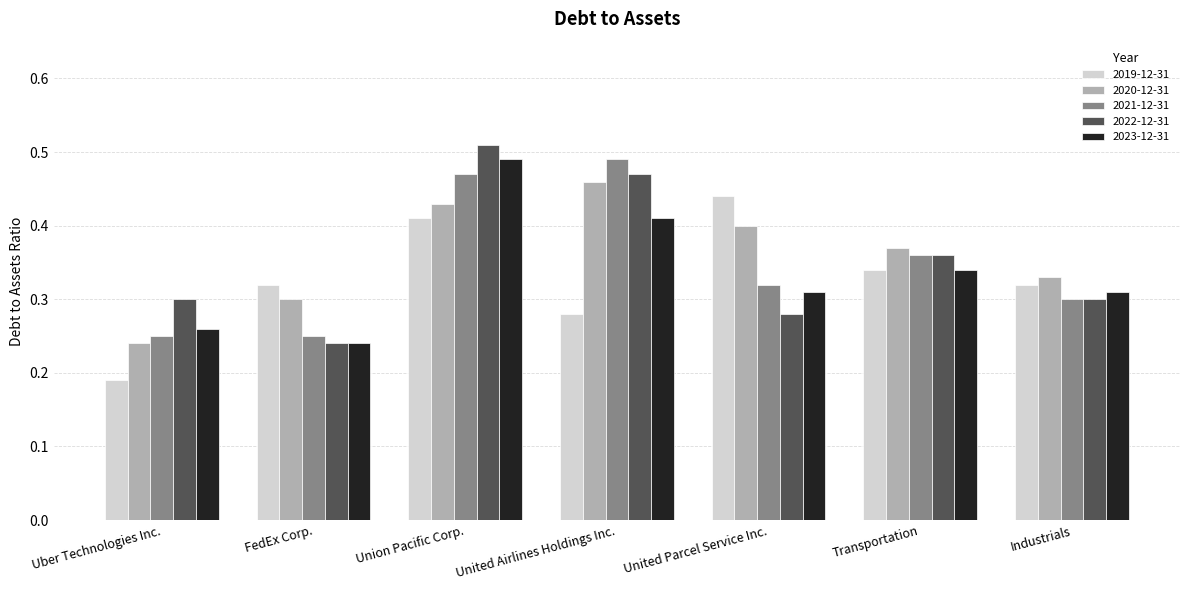

At which label does 2022-12-31 reach its peak?

Union Pacific Corp.